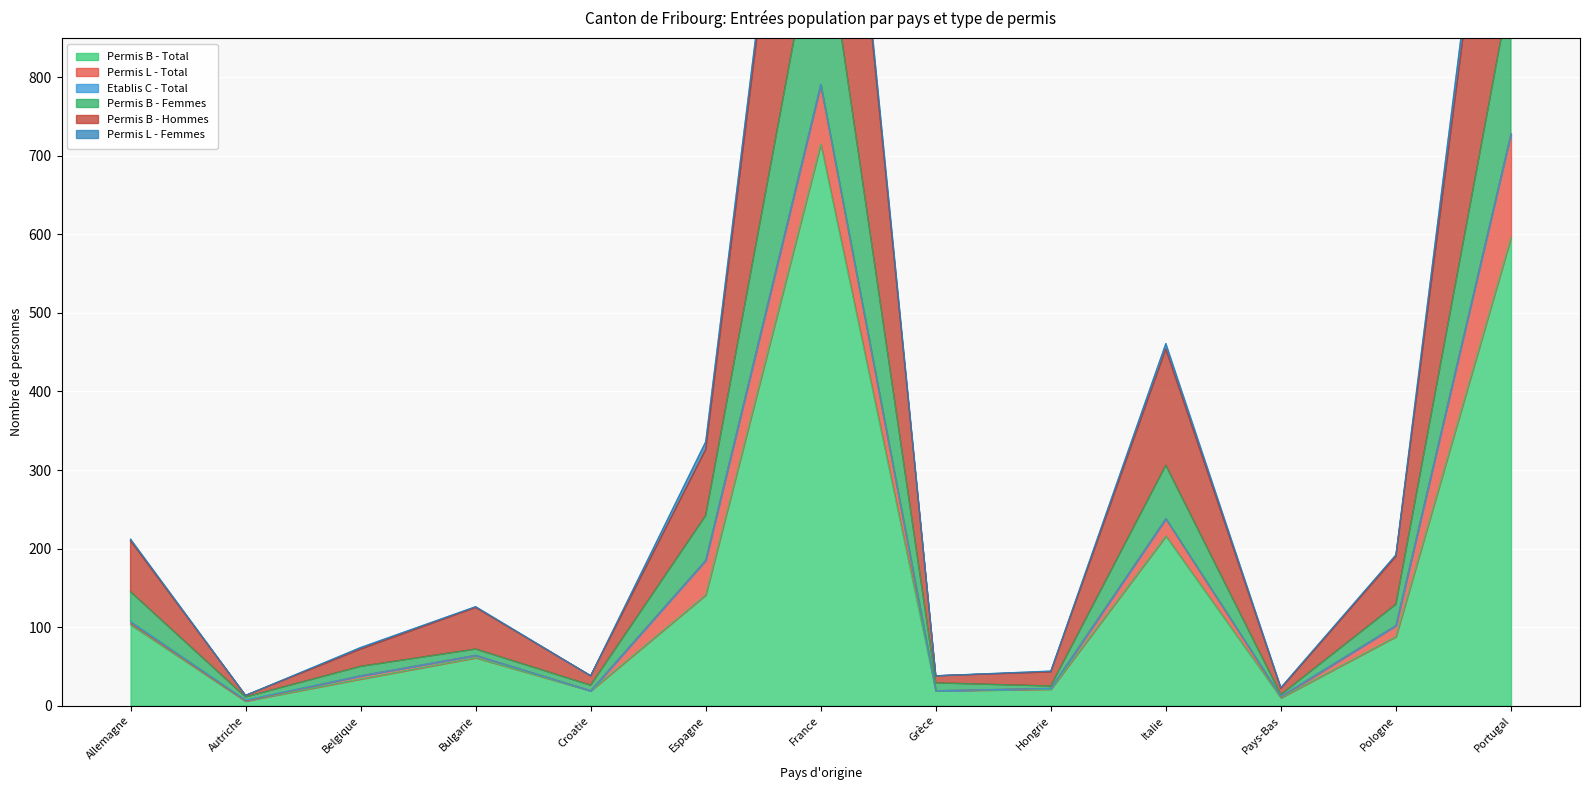

True or false: Permis B - Total and Permis B - Femmes intersect in this chart.

False